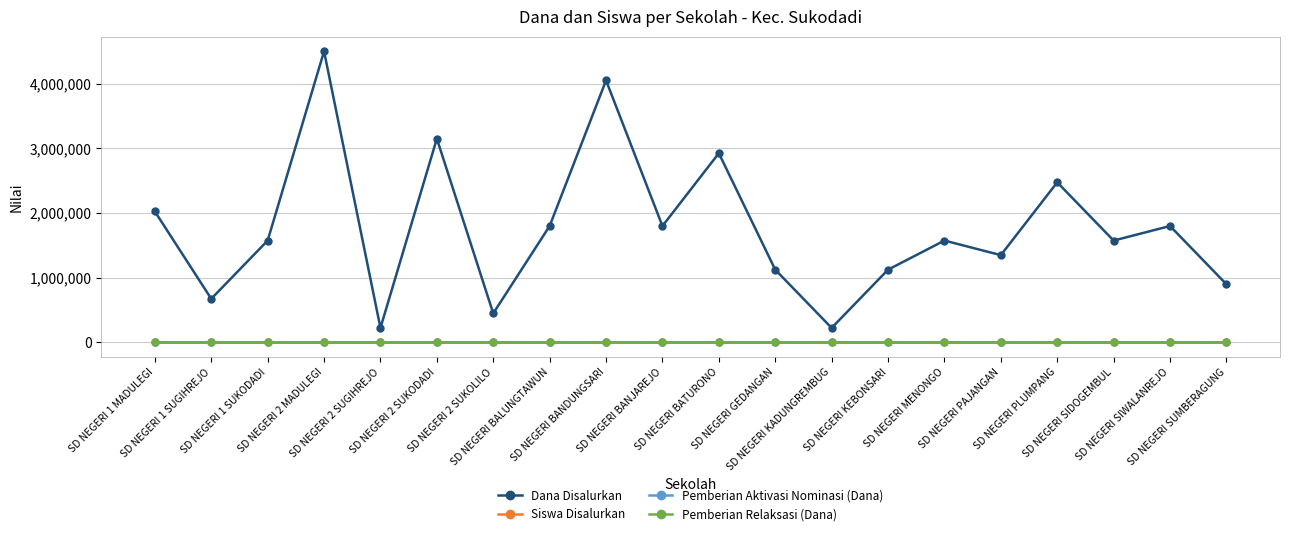

What is the maximum value for Dana Disalurkan?

4500000